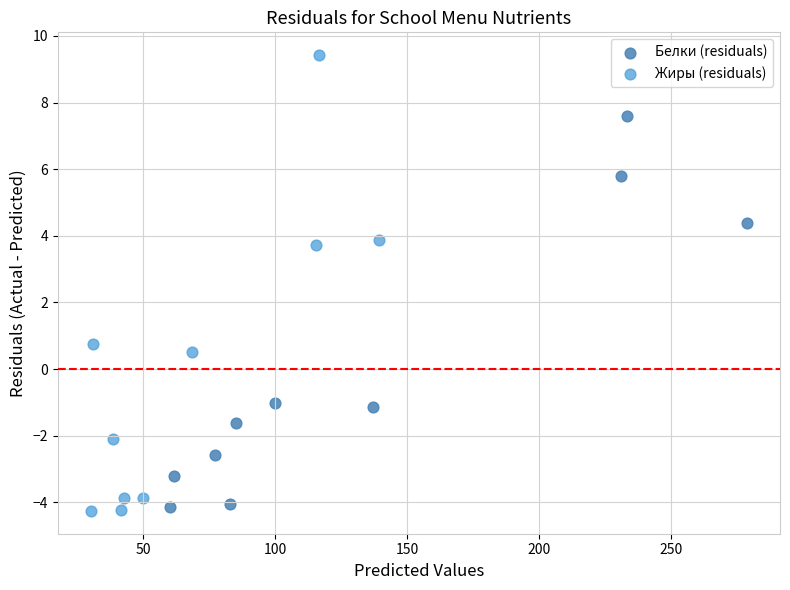

Which series has the largest Y range (max minus min)?

Жиры (residuals)